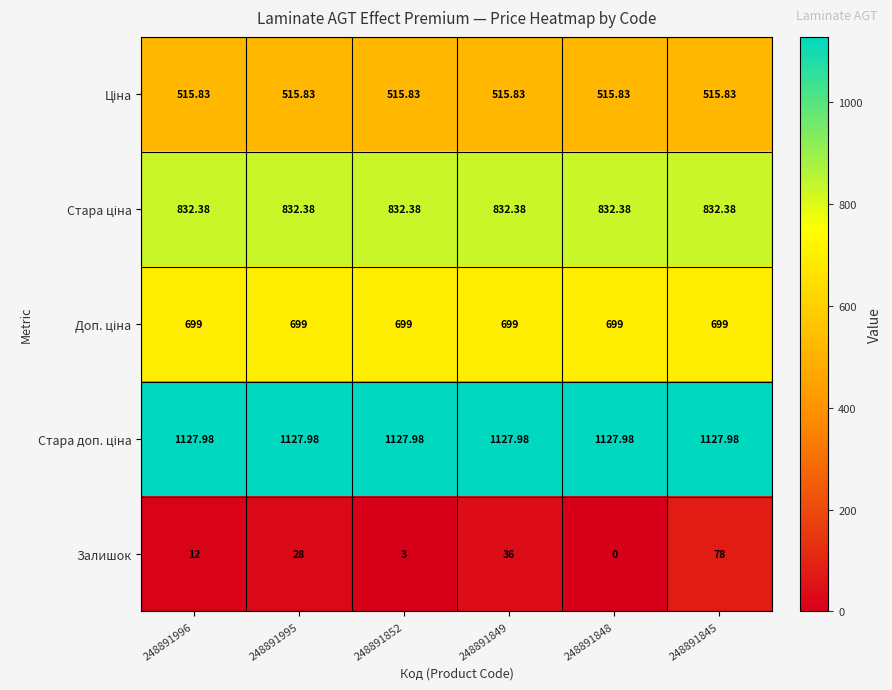

Which series has the widest spread of values?

Залишок